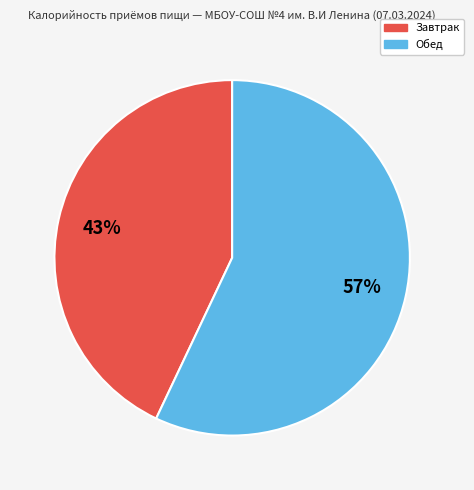

Rank the categories by value from lowest to highest.

Завтрак, Обед